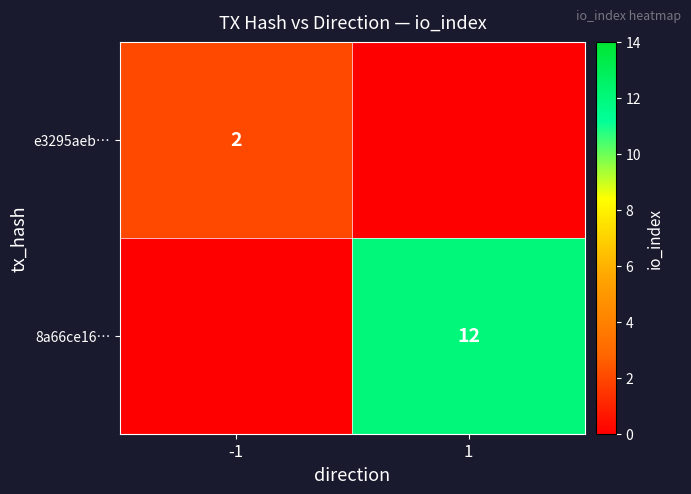

At which category is the sum across all series the highest?

1